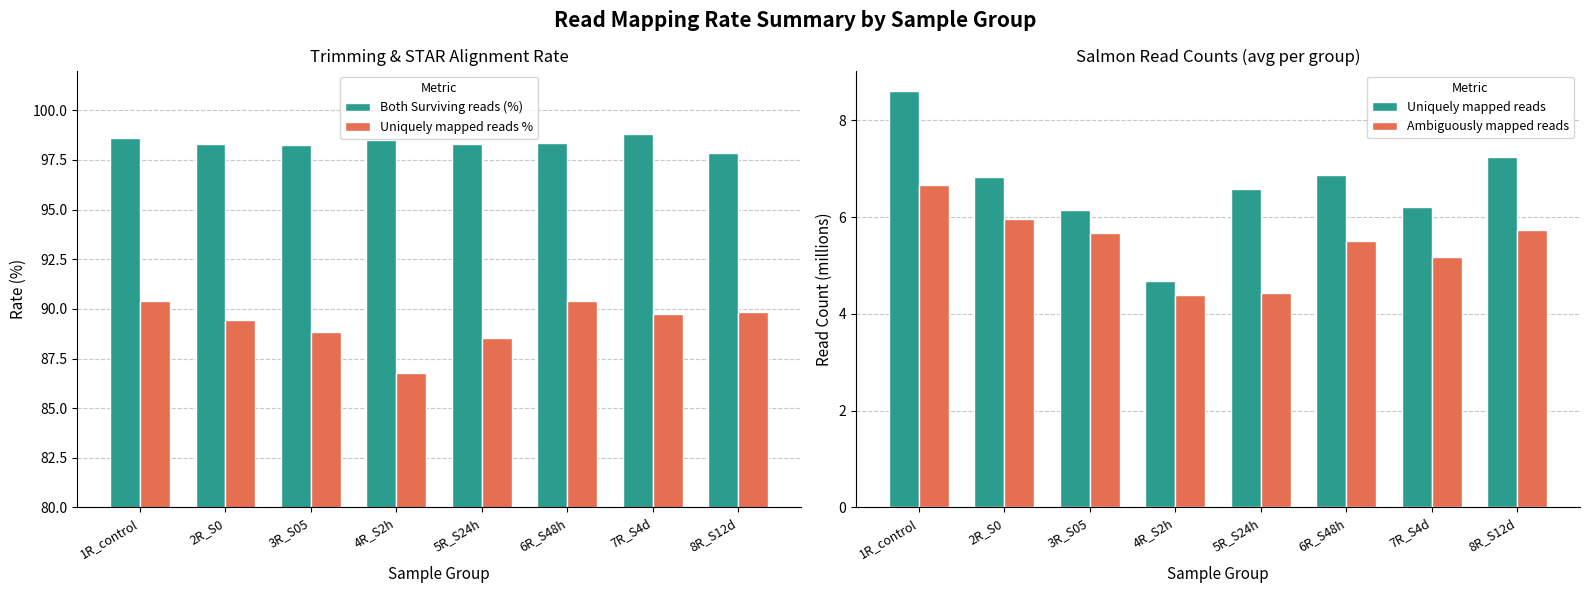

How many data points in Uniquely mapped reads are above 6?

7